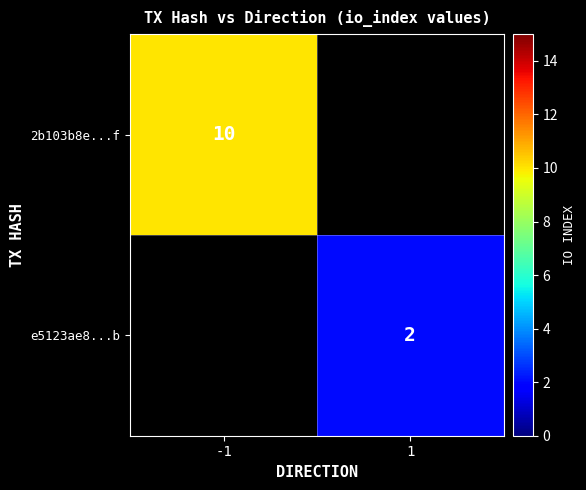

The 2b103b8e...f series shows 10 at -1. True or false?

True